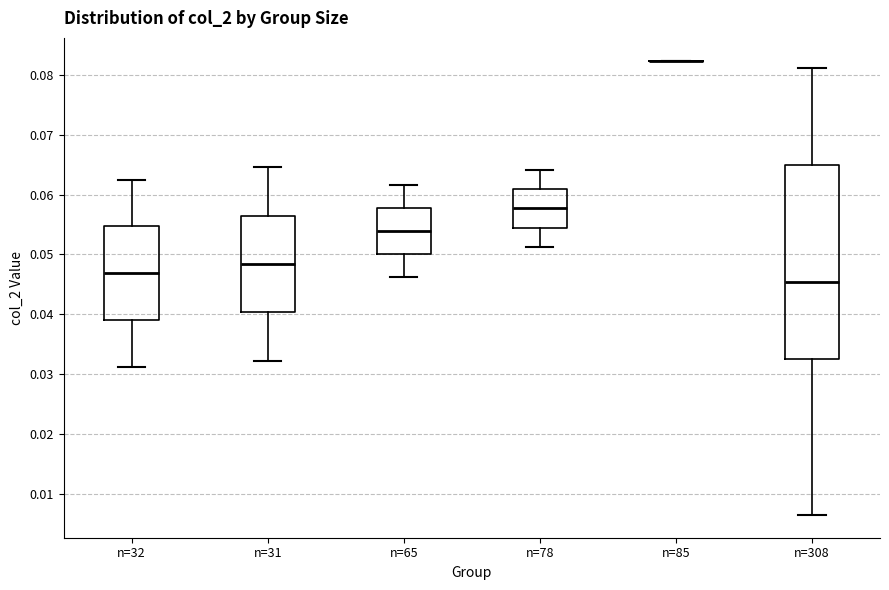

Comparing the boxes themselves (not the whiskers), which one is the tallest?

n=308